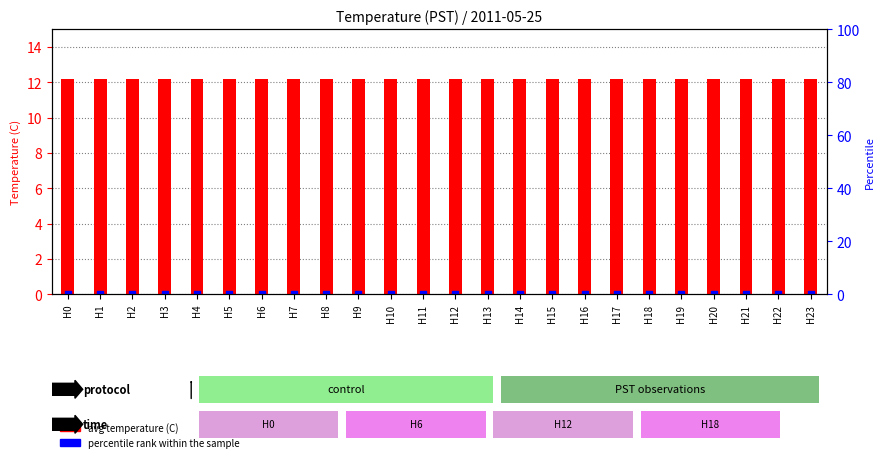

Which series has the largest total across all categories?

avg temperature (C)